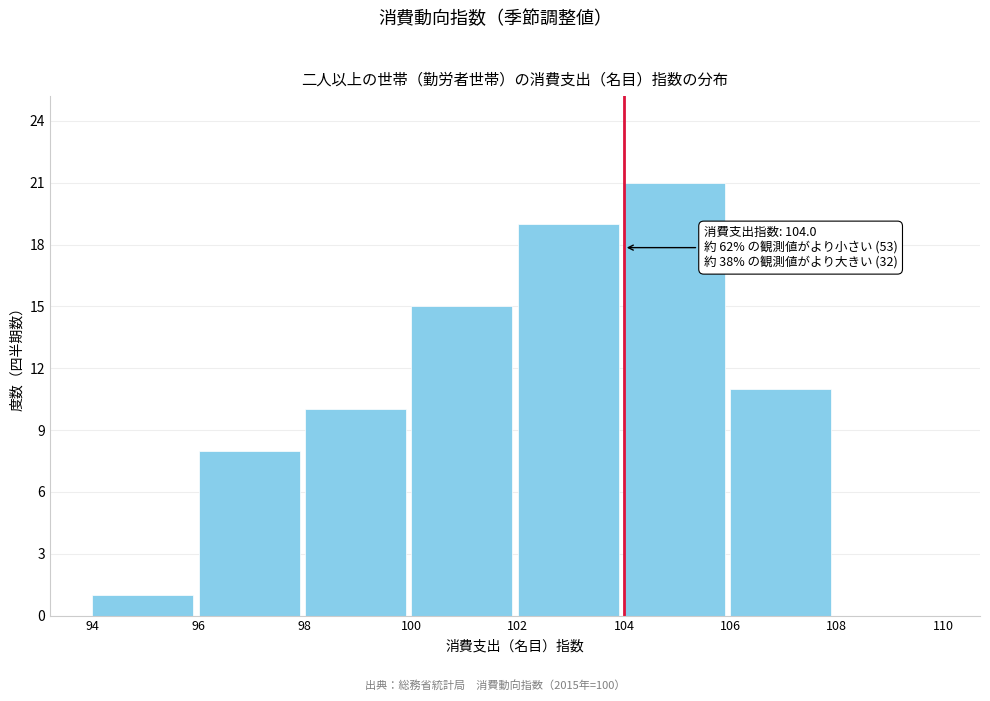

Which range on the x-axis has the tallest bar?

104 to 106